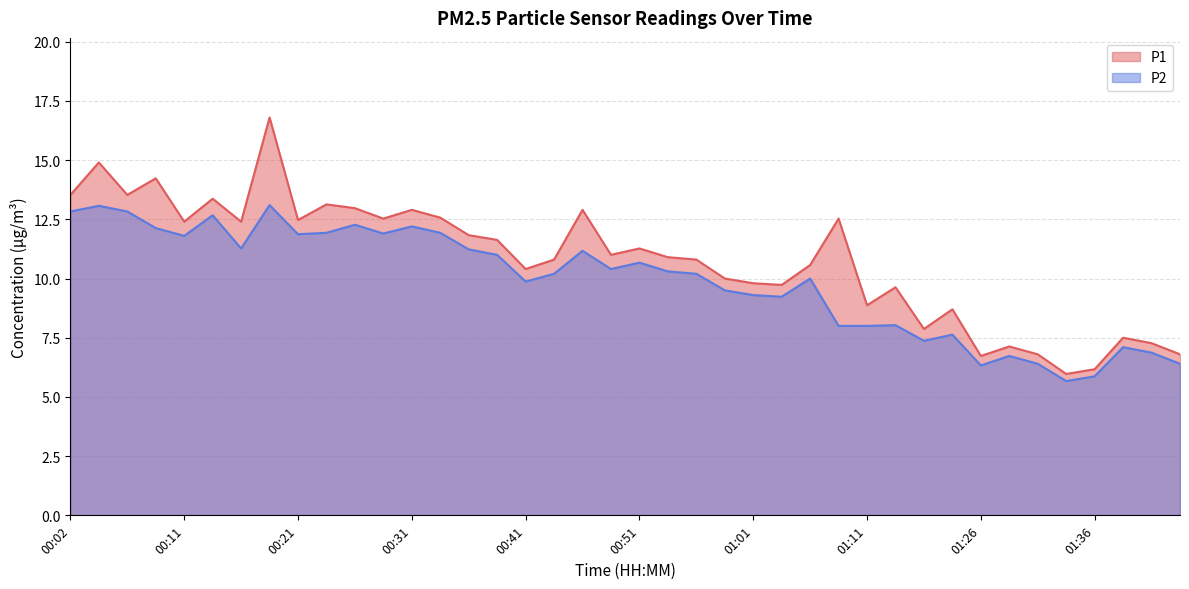

Rank the series by their maximum value, from lowest to highest.

P2, P1